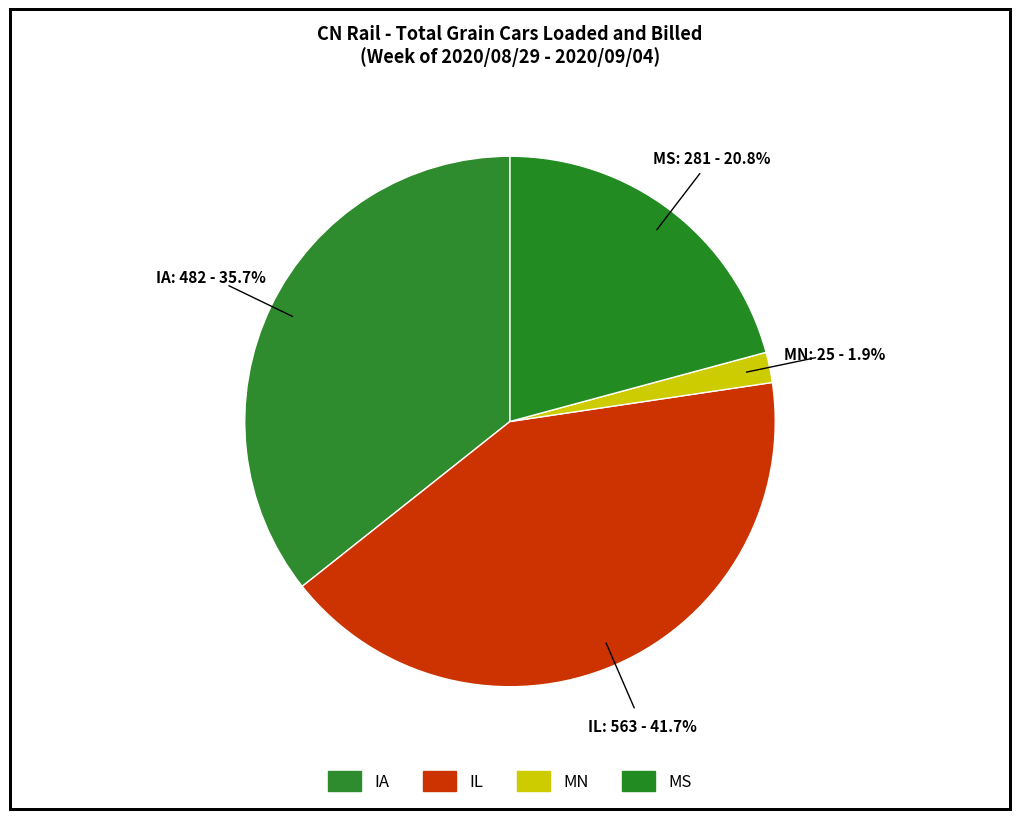

Does IL represent more than half of the total?

No